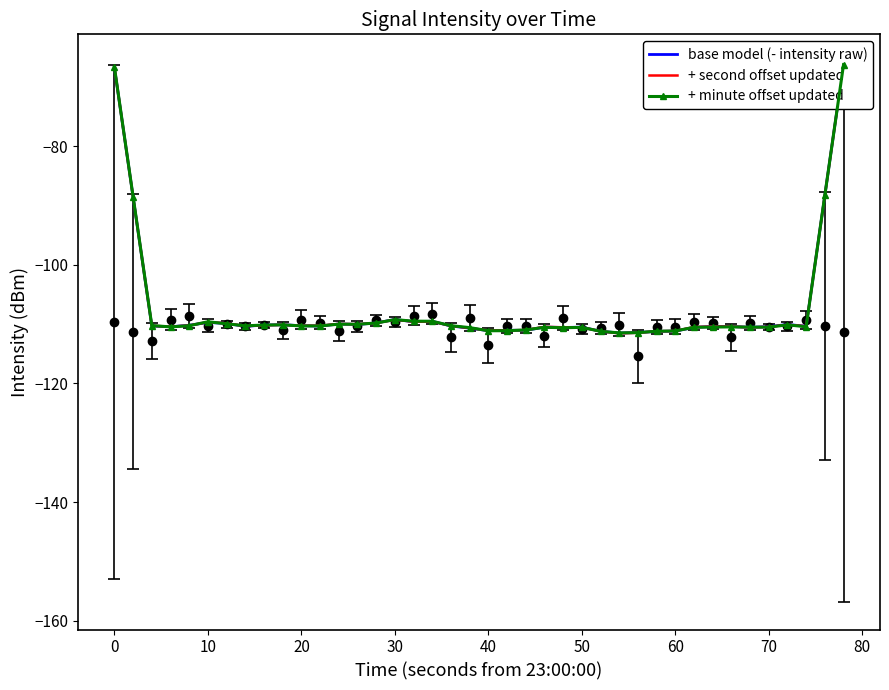

What is the greatest value displayed?

-66.2